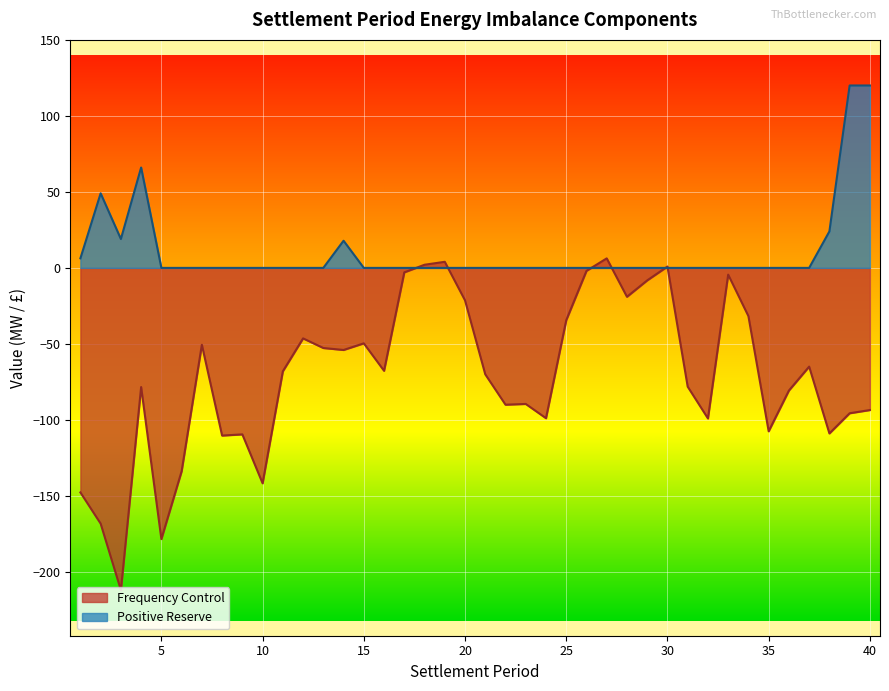

Reading right to left, extract all data points from this chart.

Frequency Control: 40=-93.5	39=-95.6	38=-108.9	37=-65.0	36=-80.7	35=-107.5	34=-31.8	33=-4.4	32=-99.0	31=-78.1	30=0.9	29=-8.2	28=-19.0	27=6.3	26=-2.0	25=-34.4	24=-98.9	23=-89.5	22=-90.0	21=-70.0	20=-21.4	19=4.0	18=2.1	17=-2.9	16=-67.7	15=-49.6	14=-54.0	13=-52.7	12=-46.4	11=-68.0	10=-141.7	9=-109.5	8=-110.3	7=-50.6	6=-133.8	5=-178.4	4=-78.4	3=-212.0	2=-168.2	1=-147.7
Positive Reserve: 40=120.0	39=120.0	38=24.0	37=0.0	36=0.0	35=0.0	34=0.0	33=0.0	32=0.0	31=0.0	30=0.0	29=0.0	28=0.0	27=0.0	26=0.0	25=0.0	24=0.0	23=0.0	22=0.0	21=0.0	20=0.0	19=0.0	18=0.0	17=0.0	16=0.0	15=0.0	14=17.9	13=0.0	12=0.0	11=0.0	10=0.0	9=0.0	8=0.0	7=0.0	6=0.0	5=0.0	4=66.0	3=19.0	2=49.0	1=6.3